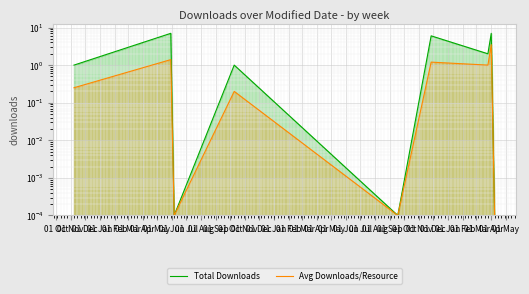

Is the value of Total Downloads at 01 May greater than the value of Avg Downloads/Resource at 01 Nov?

Yes